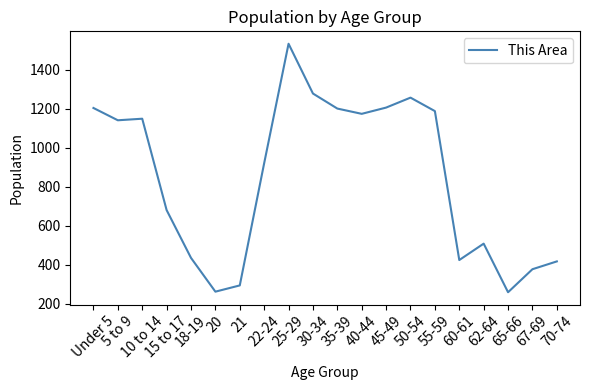

What is the maximum value shown in the chart?

1533